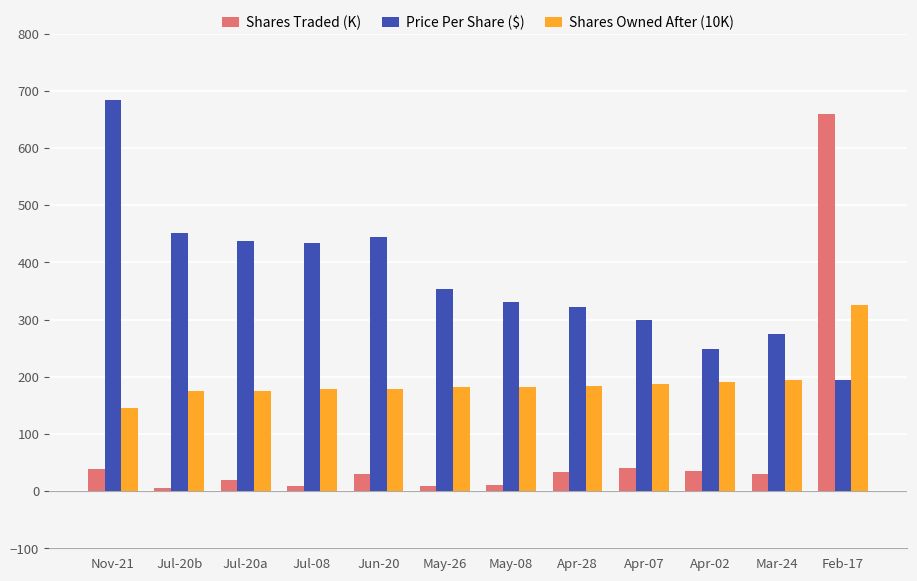

Which series has the largest range (max minus min)?

Shares Traded (K)